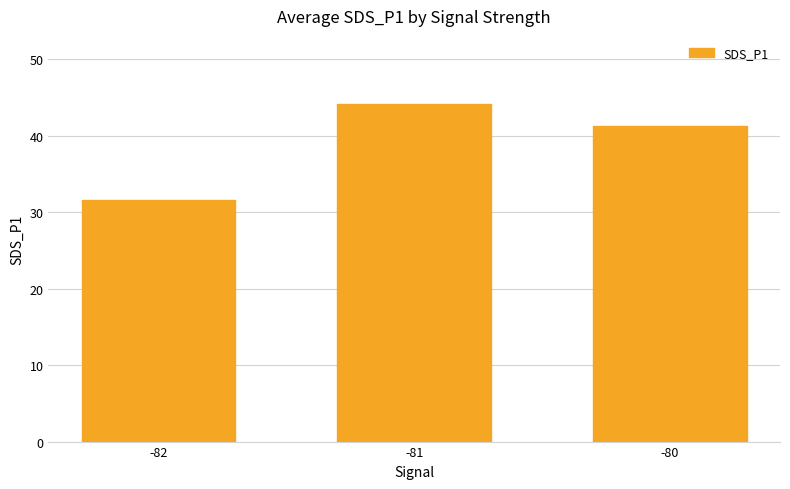

What is the sum of all values?

117.1